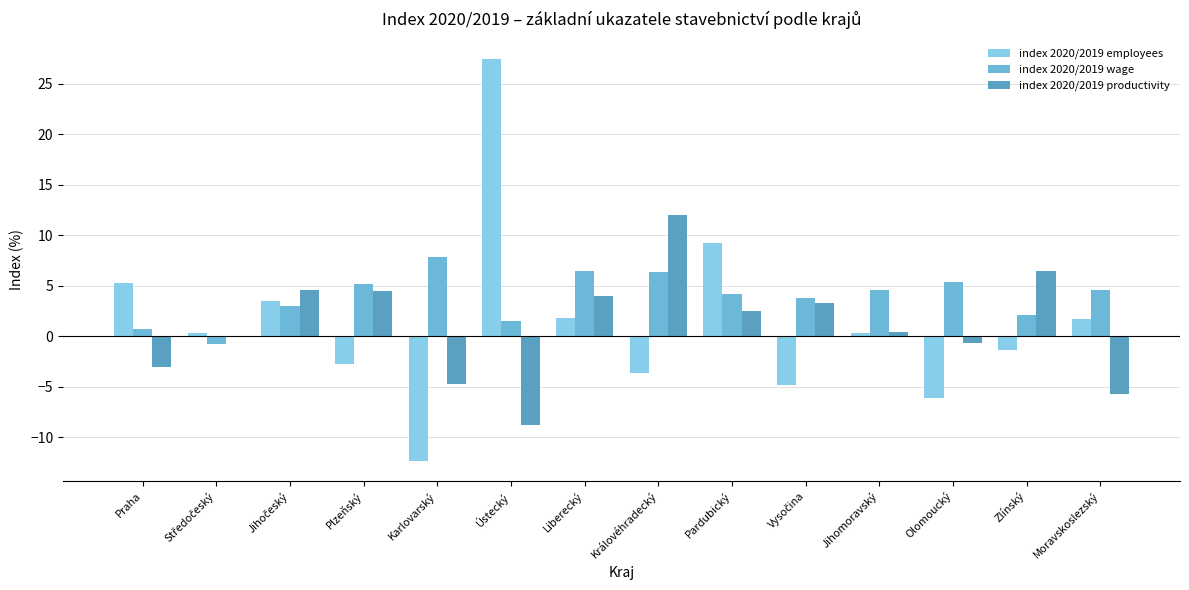

Are the bars grouped side by side (vs. stacked)?

Yes